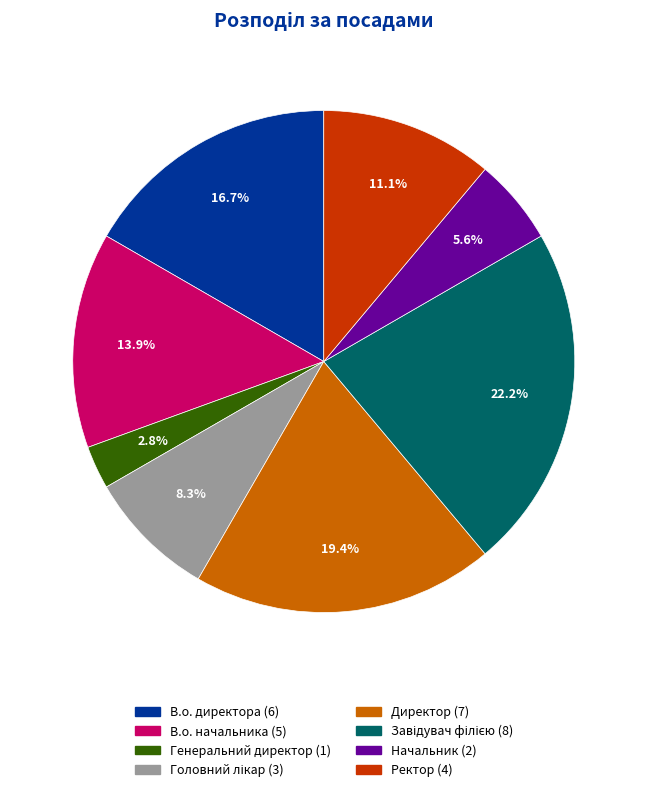

Which slice is the smallest?

Генеральний директор